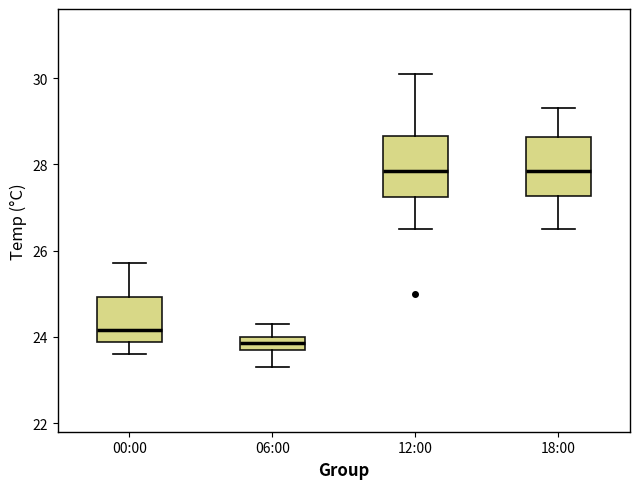

Which box's median line is the lowest?

06:00